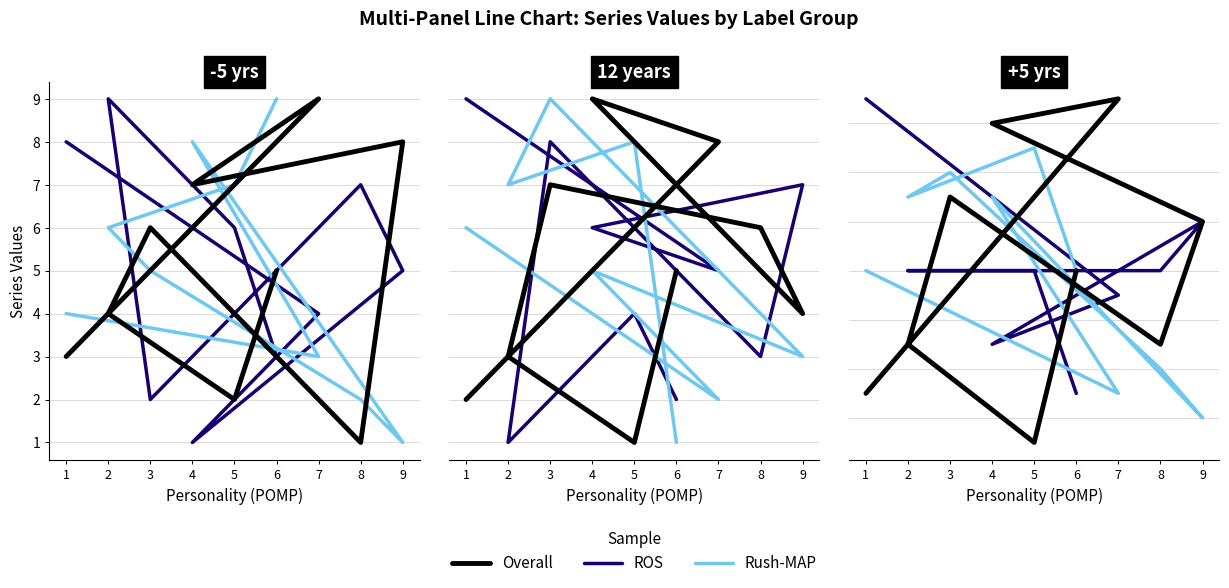

What is the sum of the Rush-MAP values at 4 and 7?

11